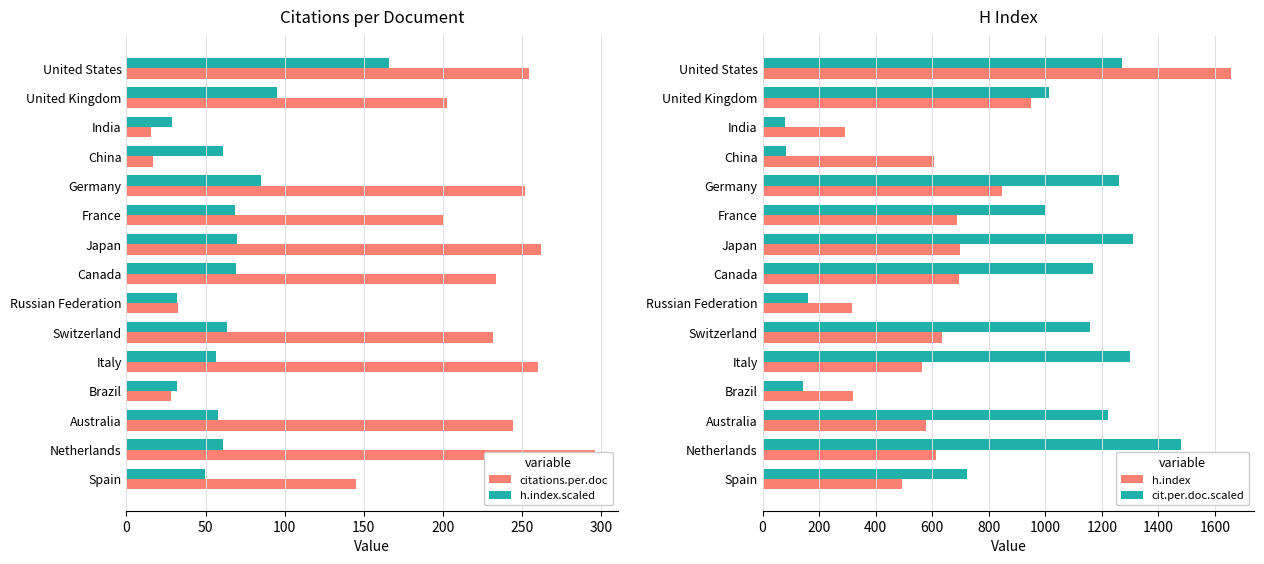

At which label does cit.per.doc.scaled reach its peak?

Netherlands